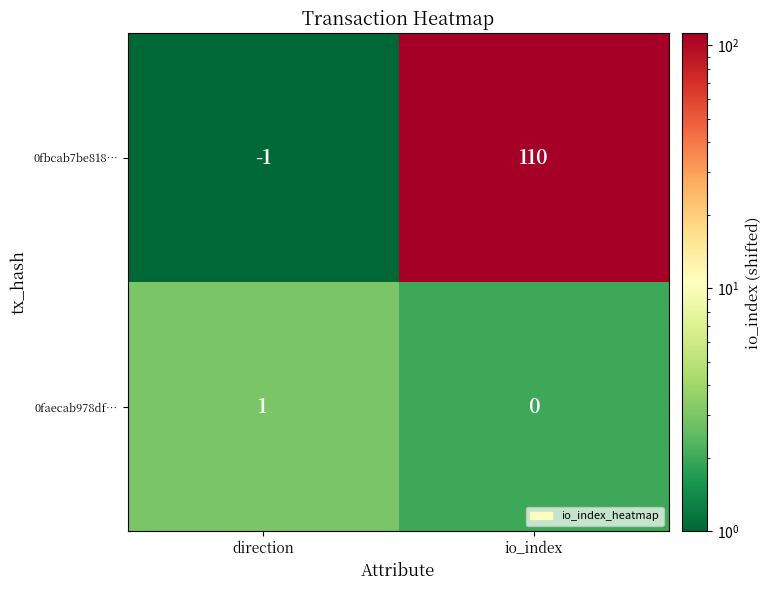

Which series changed the most between direction and io_index?

0fbcab7be818…